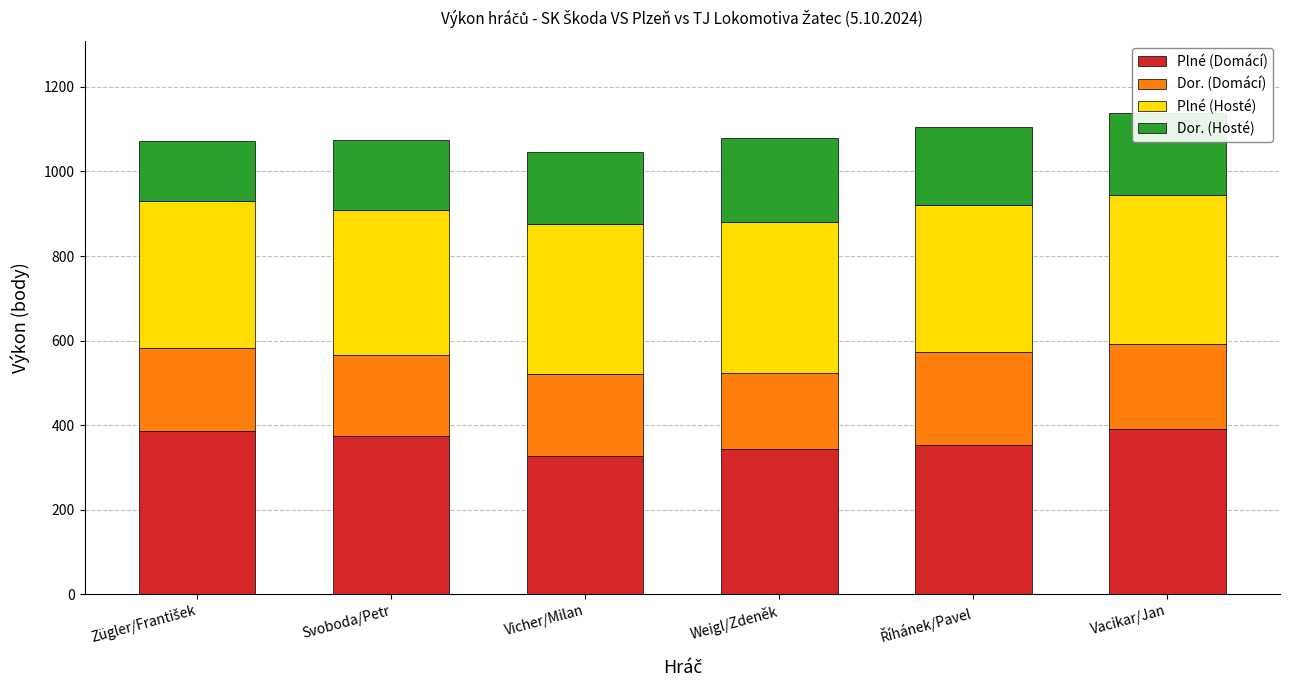

What is the difference between the second highest and second lowest values in the Plné (Domácí) series?

41